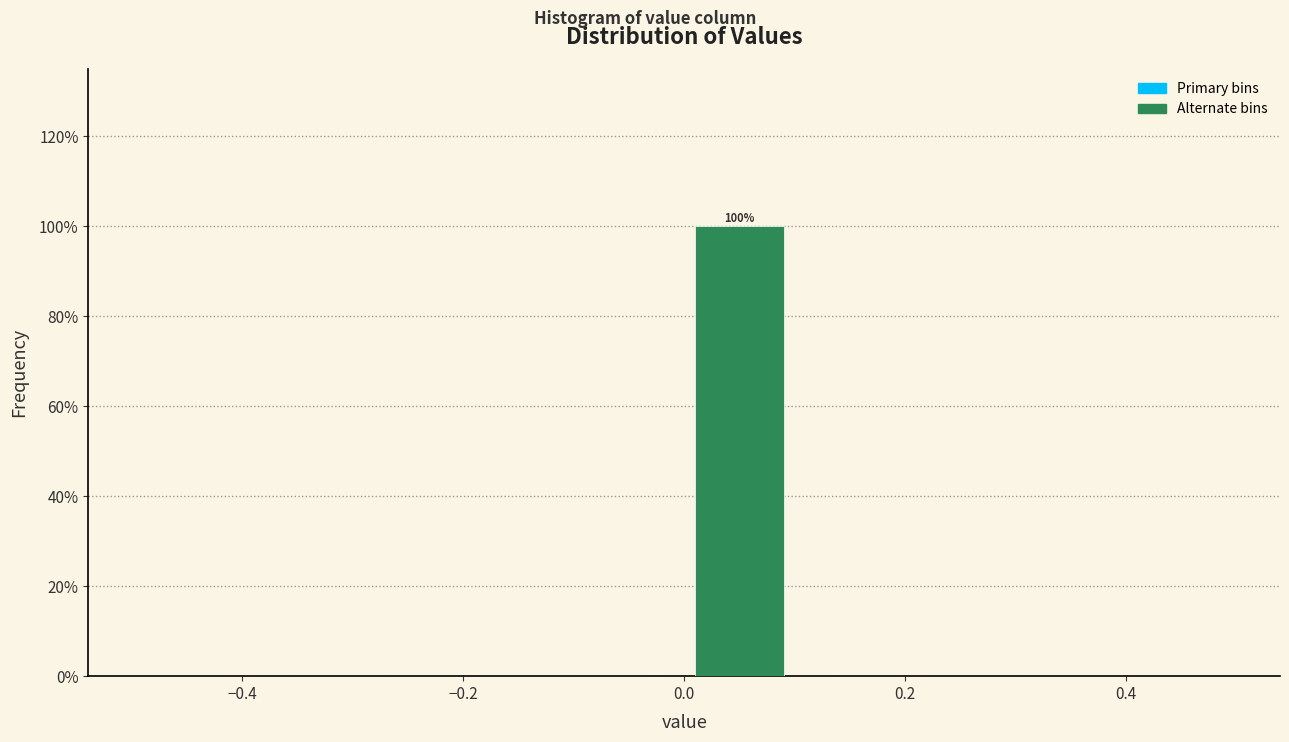

Which range on the x-axis has the tallest bar?

0.0 to 0.1